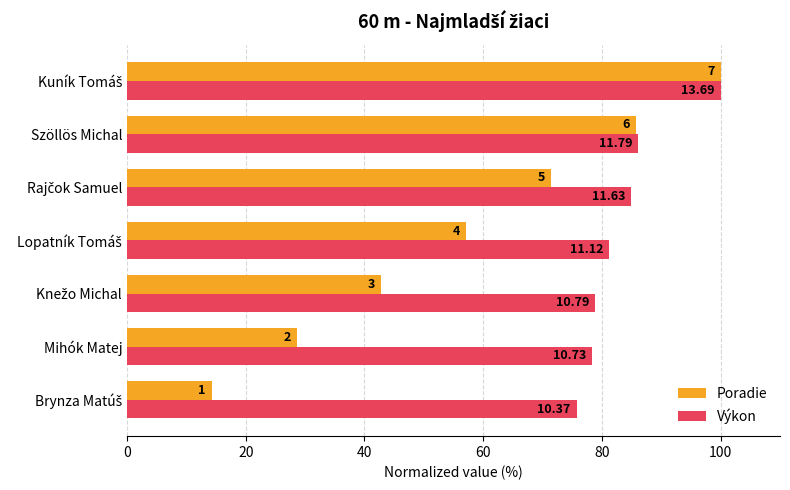

What are all the series names shown in the legend?

Poradie, Výkon